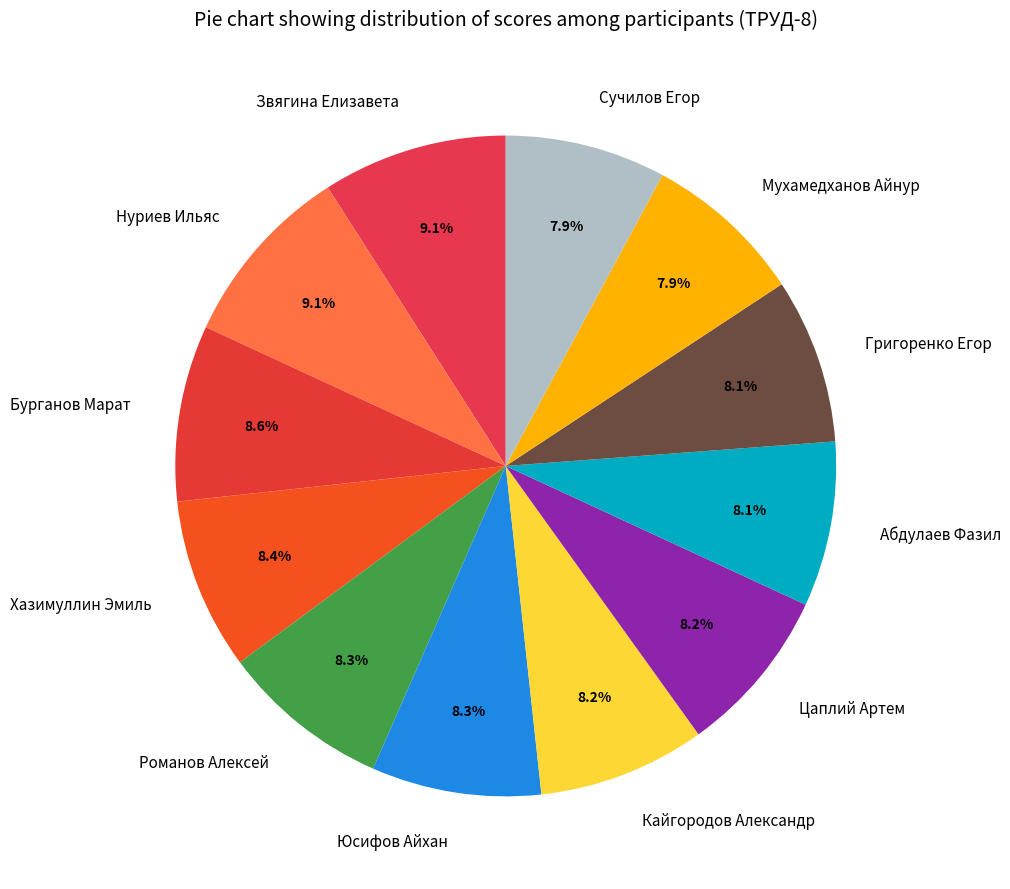

Does any single category account for the majority?

No